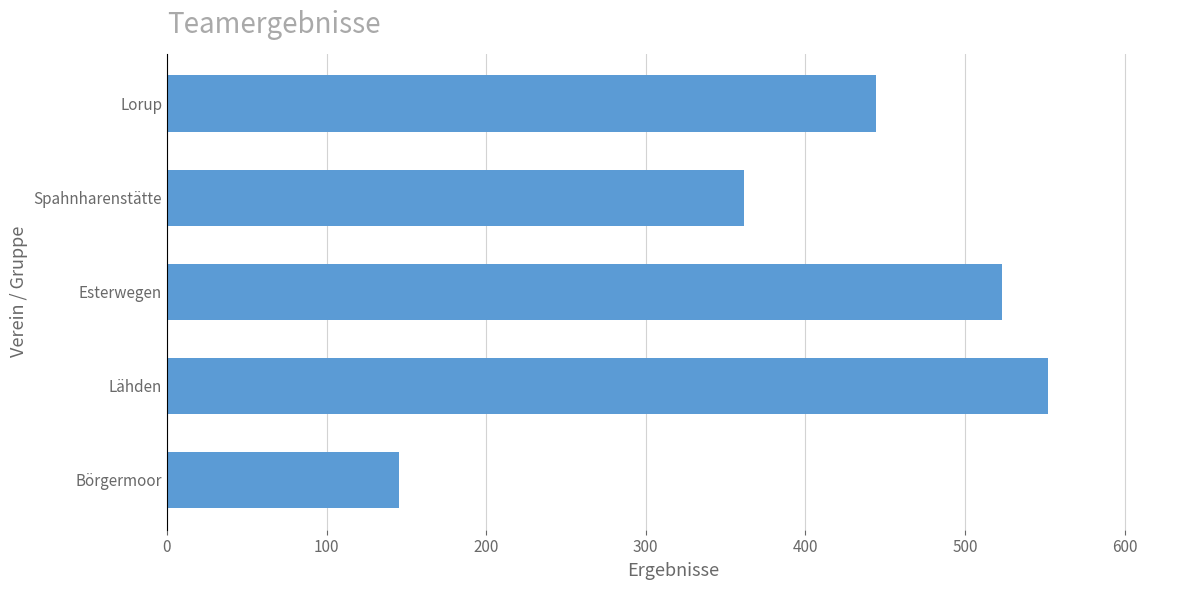

Count the number of data series in this chart.

1